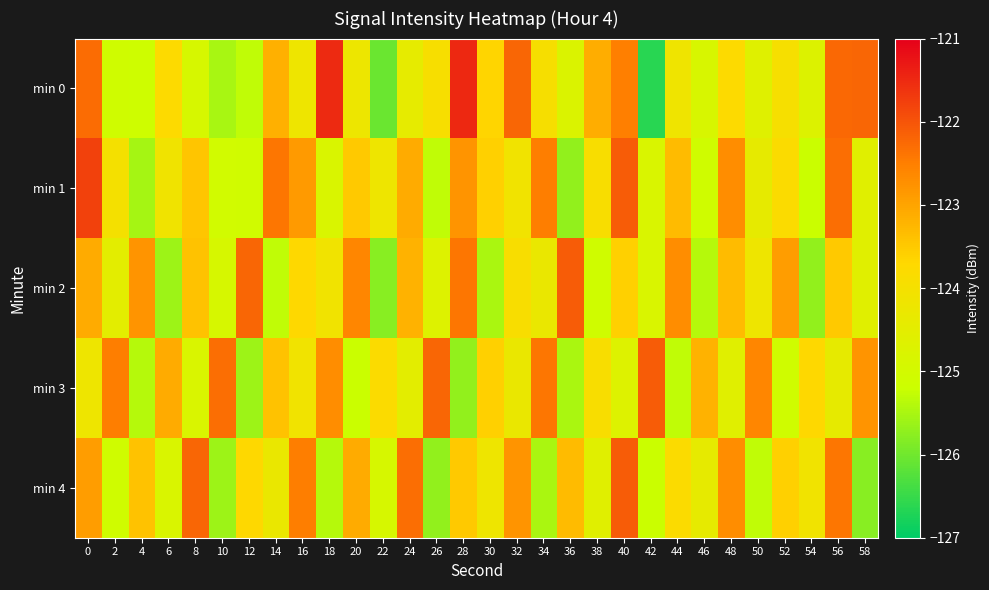

Reading right to left, what are all the values shown in this chart?

min 0: 58=-122.2	56=-122.2	54=-124.7	52=-124.0	50=-124.6	48=-123.7	46=-124.9	44=-124.2	42=-126.6	40=-122.5	38=-123.1	36=-124.8	34=-124.0	32=-122.2	30=-123.7	28=-121.5	26=-123.9	24=-124.4	22=-126.0	20=-124.2	18=-121.5	16=-124.2	14=-123.2	12=-125.3	10=-125.5	8=-124.9	6=-123.7	4=-125.1	2=-125.1	0=-122.3
min 1: 58=-124.6	56=-122.3	54=-125.2	52=-123.8	50=-124.4	48=-122.7	46=-125.1	44=-123.3	42=-124.8	40=-122.1	38=-123.9	36=-125.7	34=-122.5	32=-124.1	30=-123.6	28=-122.8	26=-125.3	24=-123.1	22=-124.2	20=-123.5	18=-124.8	16=-122.9	14=-122.4	12=-125.1	10=-125.0	8=-123.4	6=-124.1	4=-125.5	2=-124.0	0=-121.8
min 2: 58=-124.6	56=-123.5	54=-125.7	52=-122.9	50=-124.2	48=-123.3	46=-125.4	44=-122.7	42=-124.8	40=-123.6	38=-125.1	36=-122.1	34=-124.3	32=-123.9	30=-125.5	28=-122.4	26=-124.7	24=-123.2	22=-125.8	20=-122.6	18=-124.1	16=-123.7	14=-125.3	12=-122.2	10=-124.9	8=-123.4	6=-125.6	4=-122.8	2=-124.5	0=-123.1
min 3: 58=-122.8	56=-124.4	54=-123.7	52=-125.1	50=-122.6	48=-124.6	46=-123.2	44=-125.3	42=-122.1	40=-124.7	38=-123.9	36=-125.5	34=-122.4	32=-124.3	30=-123.6	28=-125.7	26=-122.2	24=-124.5	22=-123.8	20=-125.2	18=-122.7	16=-124.1	14=-123.4	12=-125.6	10=-122.3	8=-124.8	6=-123.1	4=-125.4	2=-122.5	0=-124.2
min 4: 58=-125.8	56=-122.4	54=-124.1	52=-123.6	50=-125.3	48=-122.7	46=-124.4	44=-123.8	42=-125.2	40=-122.1	38=-124.6	36=-123.3	34=-125.5	32=-122.8	30=-124.2	28=-123.5	26=-125.7	24=-122.3	22=-124.9	20=-123.1	18=-125.4	16=-122.5	14=-124.3	12=-123.7	10=-125.6	8=-122.2	6=-124.8	4=-123.4	2=-125.1	0=-122.9